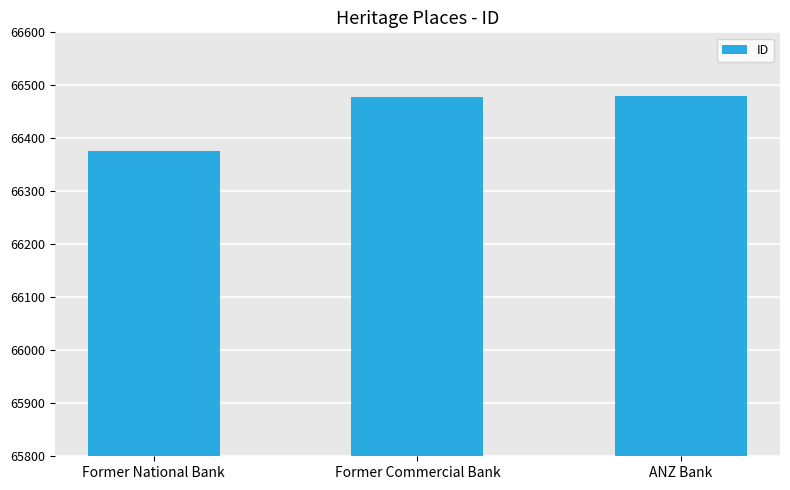

What is the label of the 2nd bar from the left?

Former Commercial Bank